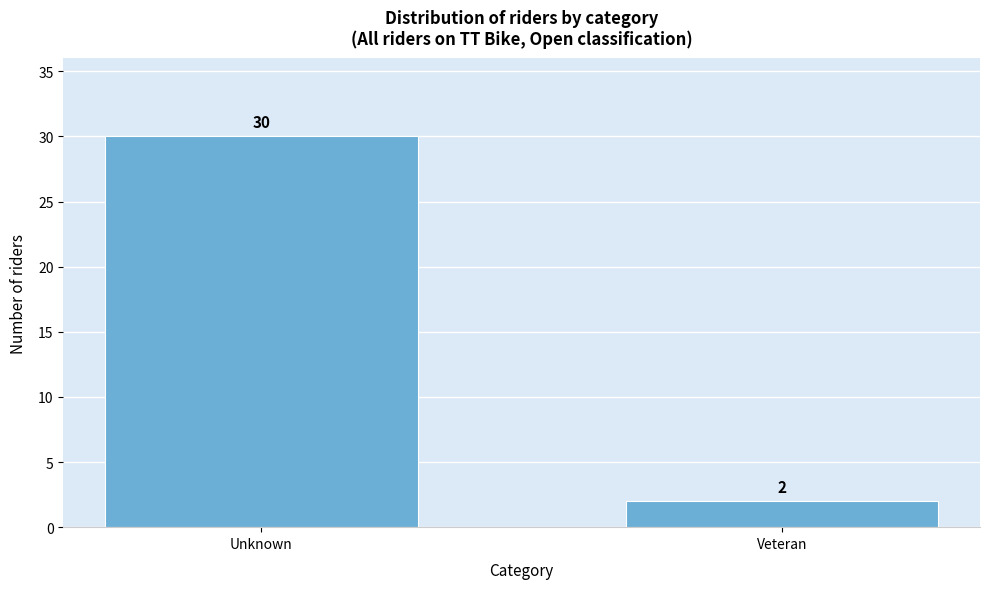

Reading left to right, transcribe all the data shown in this chart.

30	2